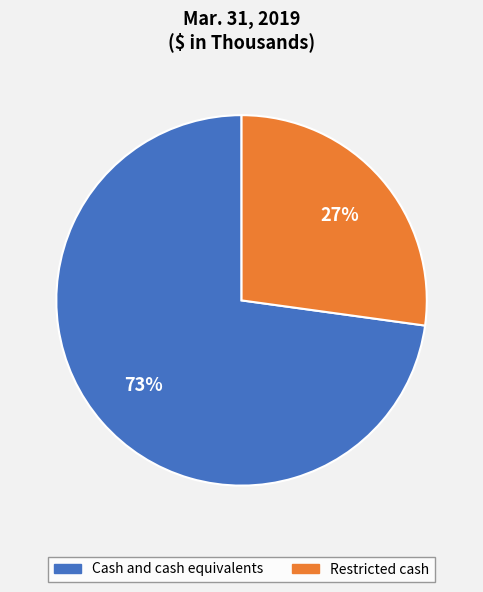

How many slices are in this pie chart?

2